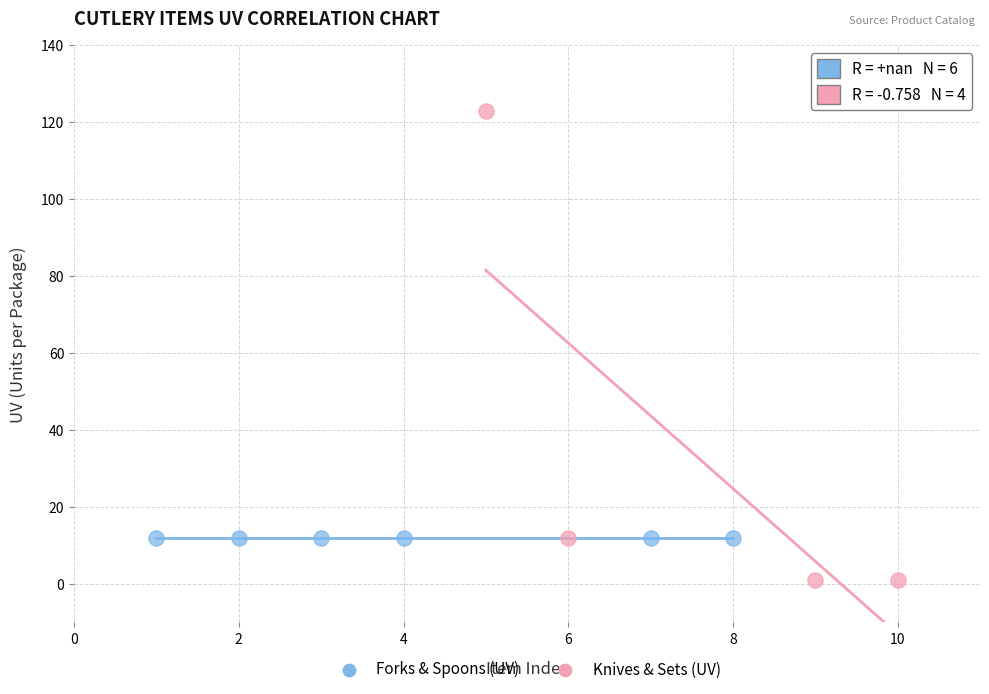

Which series reaches the maximum Y coordinate?

Knives & Sets (UV)